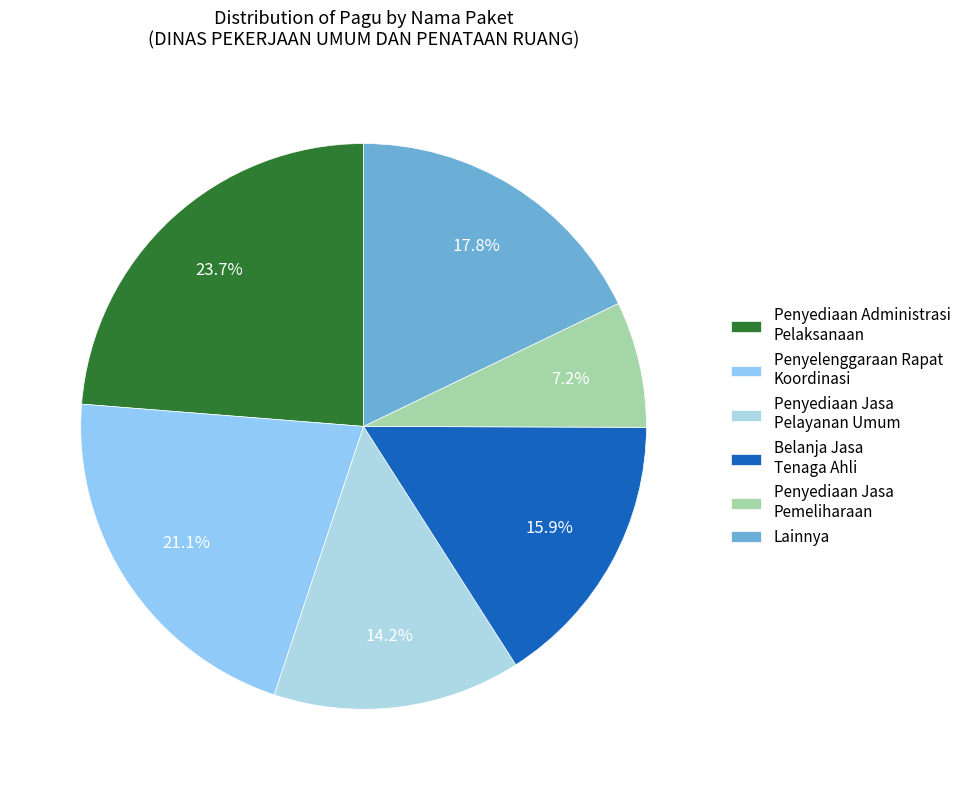

What percentage is the Penyelenggaraan Rapat Koordinasi slice, to the nearest percent?

21%